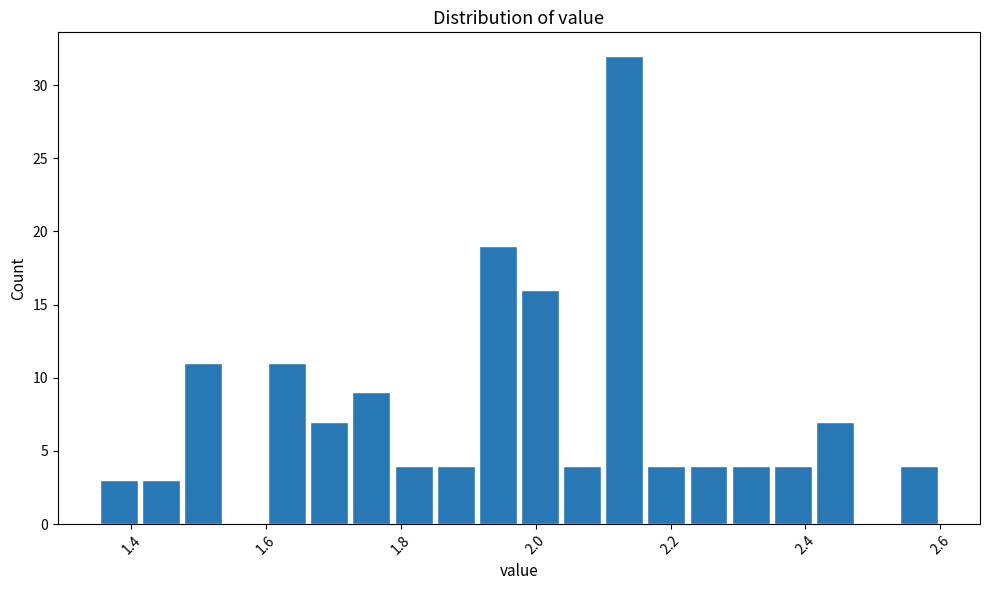

Around what value on the x-axis is the tallest bar? Give the approximate position of its centre, as read against the axis.

2.14